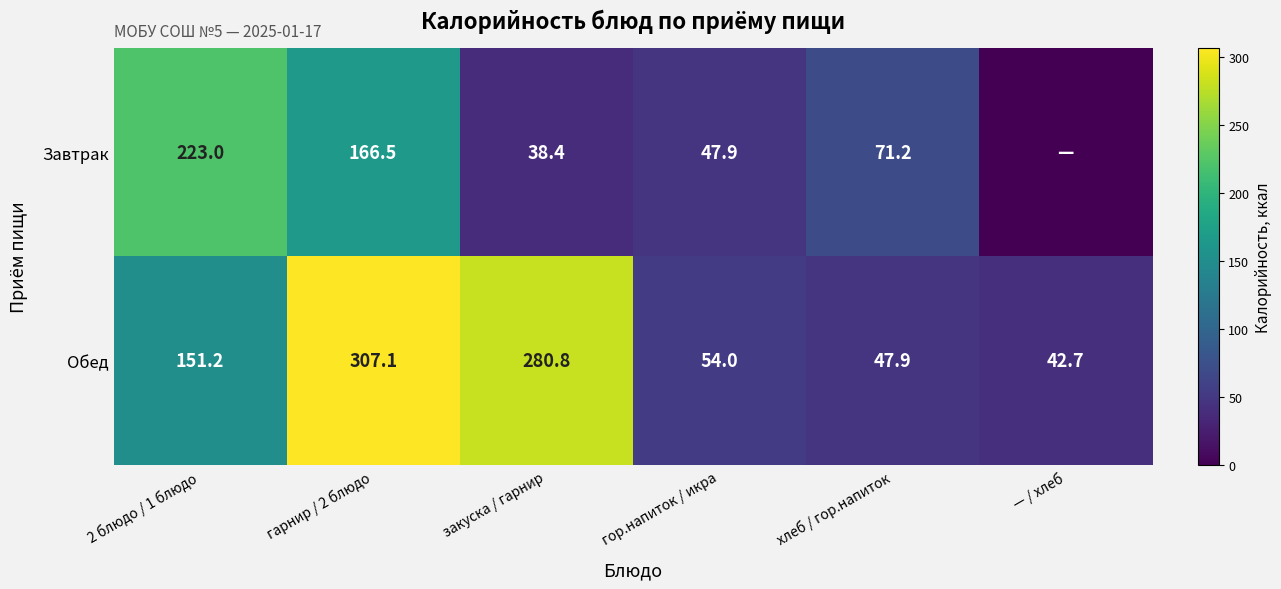

Is it true that Завтрак equals 38.4 at закуска / гарнир?

True